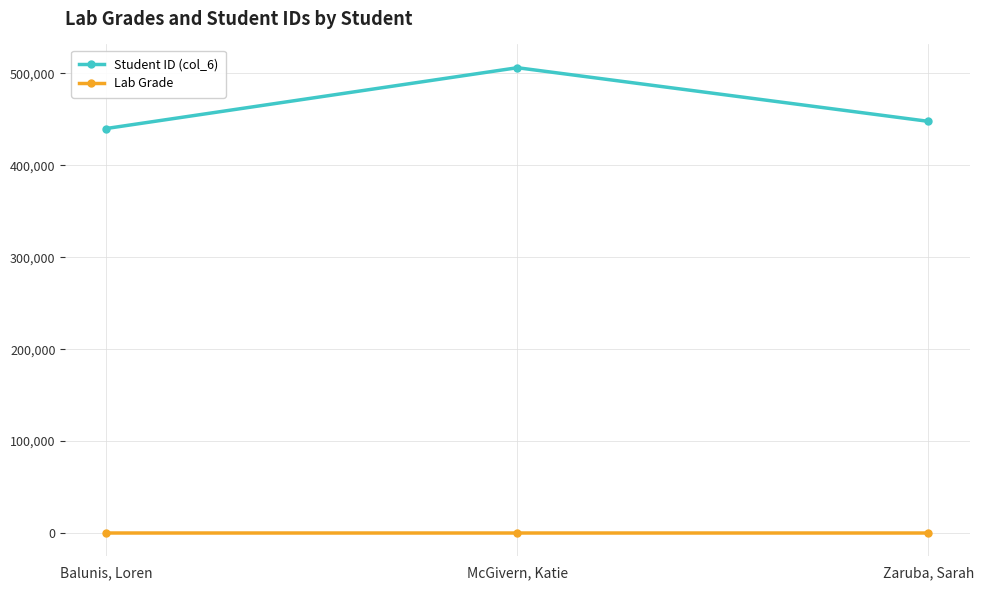

What is the label of the 3rd point from the left?

Zaruba, Sarah